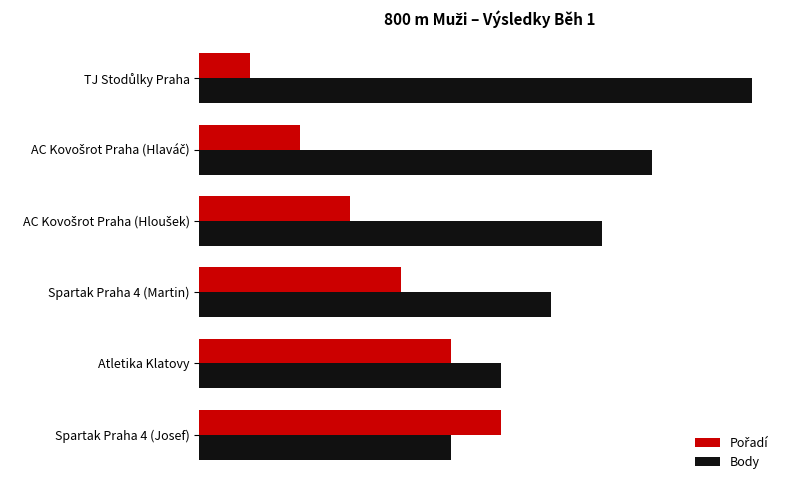

Reading right to left, what are all the values shown in this chart?

Pořadí: 10=6	8=5	6=4	4=3	2=2	0=1
Body: 10=5	8=6	6=7	4=8	2=9	0=11